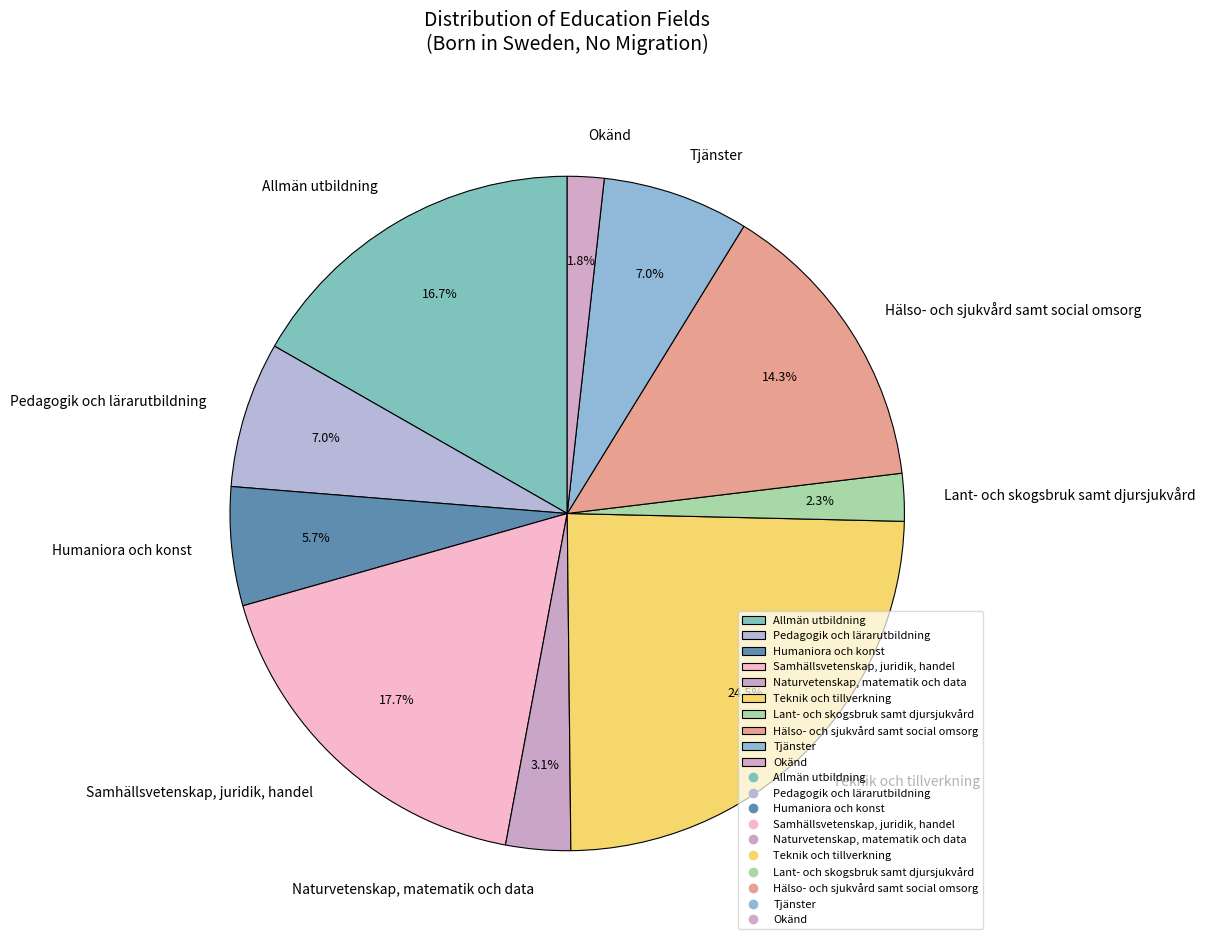

What is the ratio of the value at Naturvetenskap, matematik och data to the value at Humaniora och konst?

0.5